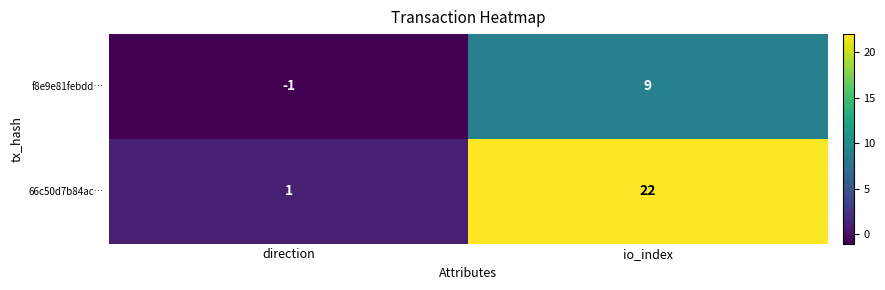

What is the maximum value for f8e9e81febdd…?

9